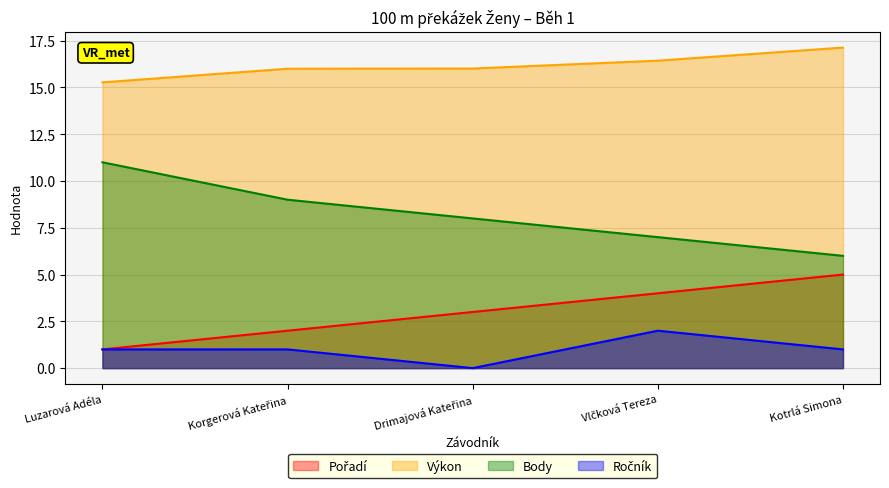

Which category has the highest value in the Ročník series?

Vlčková Tereza